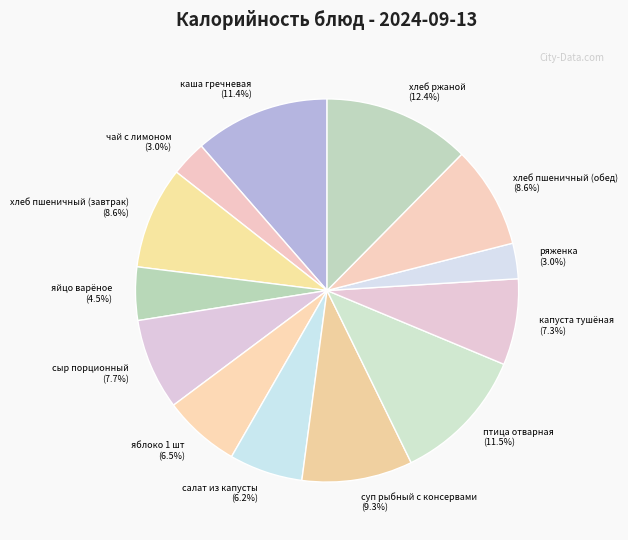

Is there a majority slice in this chart?

No